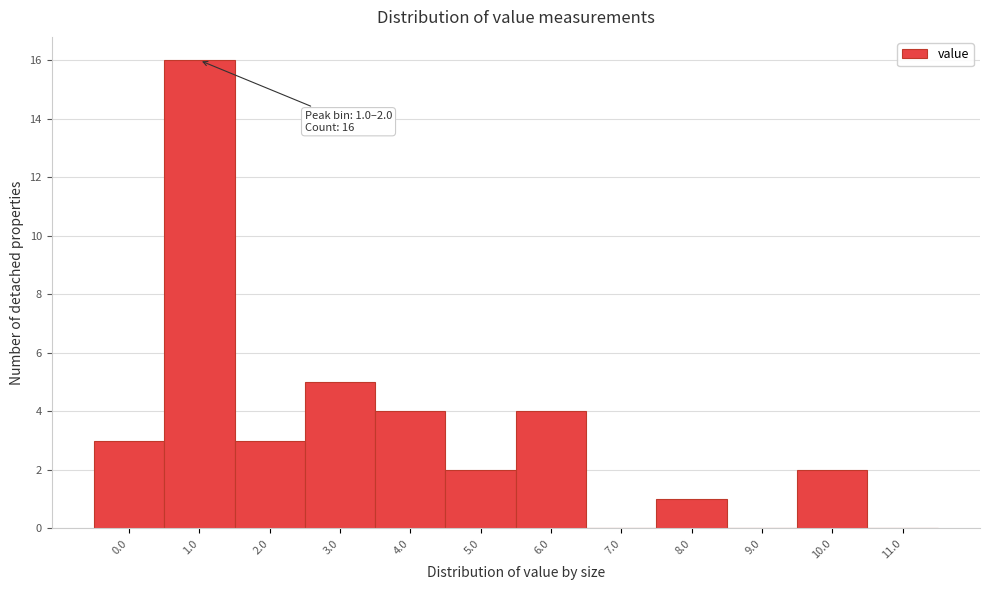

Reading right to left, transcribe all the data shown in this chart.

11.0=0	10.0=2	9.0=0	8.0=1	7.0=0	6.0=4	5.0=2	4.0=4	3.0=5	2.0=3	1.0=16	0.0=3